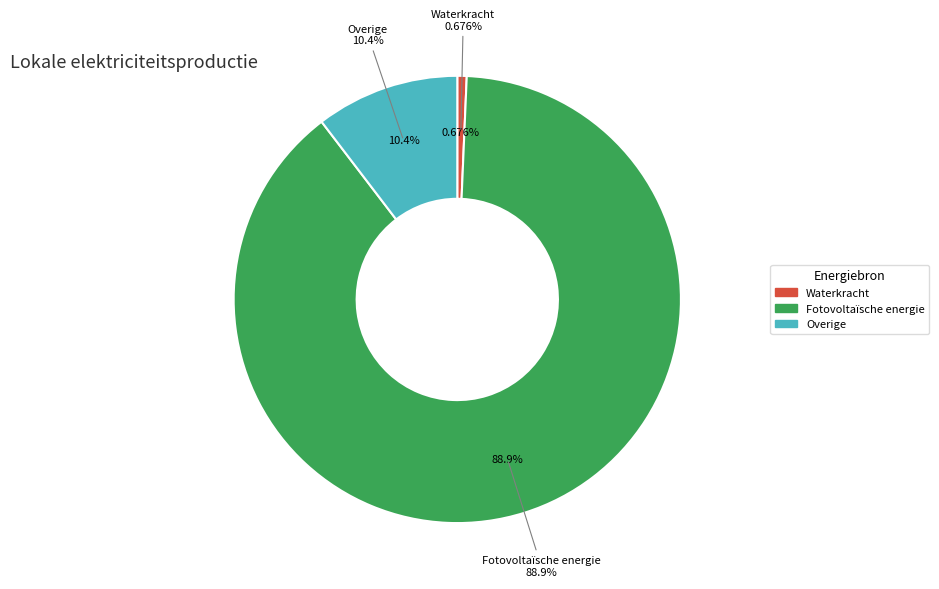

Does Fotovoltaïsche energie represent more than half of the total?

Yes